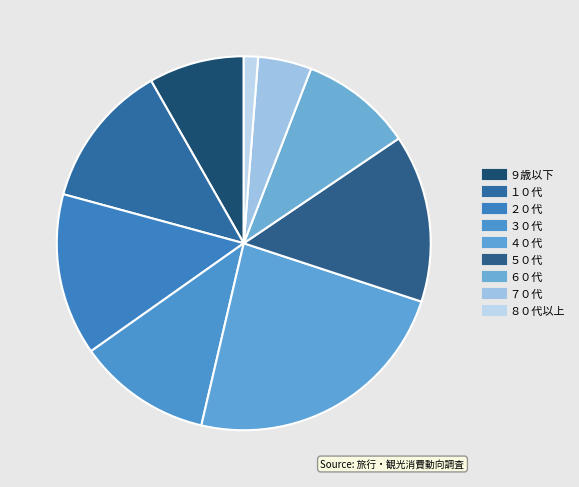

Count the number of slices in the pie.

9